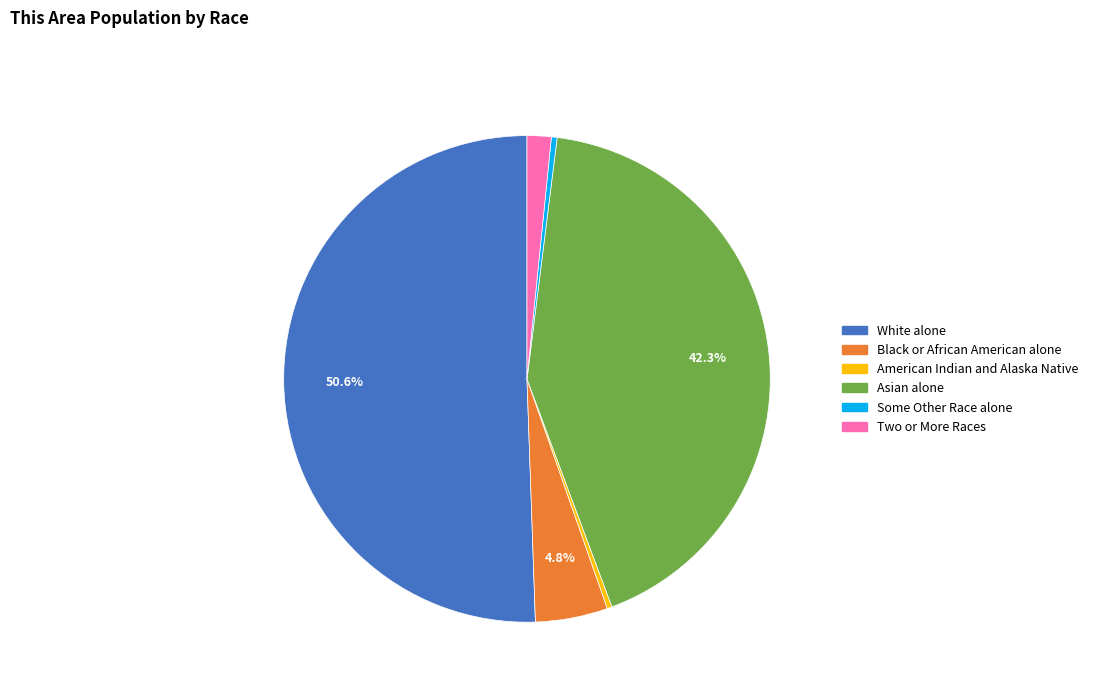

Does any single category account for the majority?

Yes